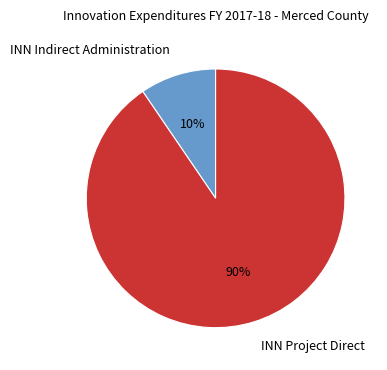

The INN Indirect Administration slice represents 1% of the pie. True or false?

False